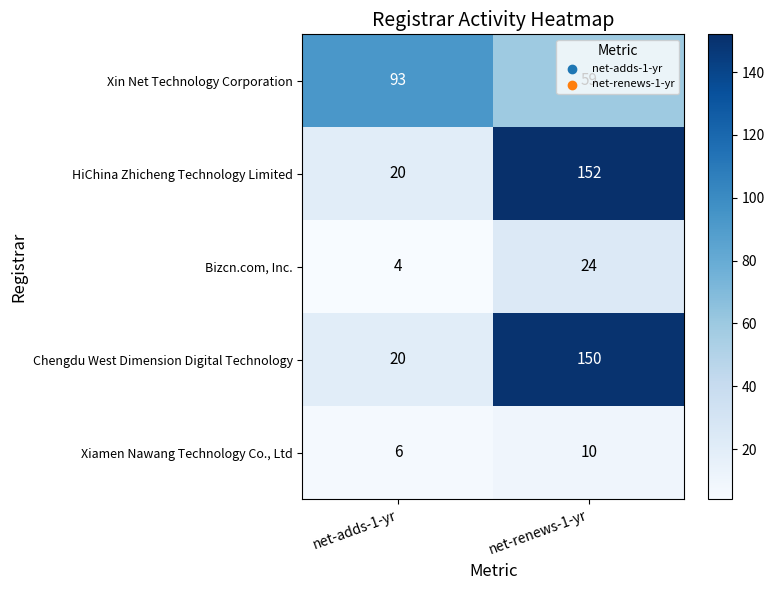

At net-renews-1-yr, list the series in order from smallest to largest.

Xiamen Nawang Technology Co., Ltd, Bizcn.com, Inc., Xin Net Technology Corporation, Chengdu West Dimension Digital Technology, HiChina Zhicheng Technology Limited